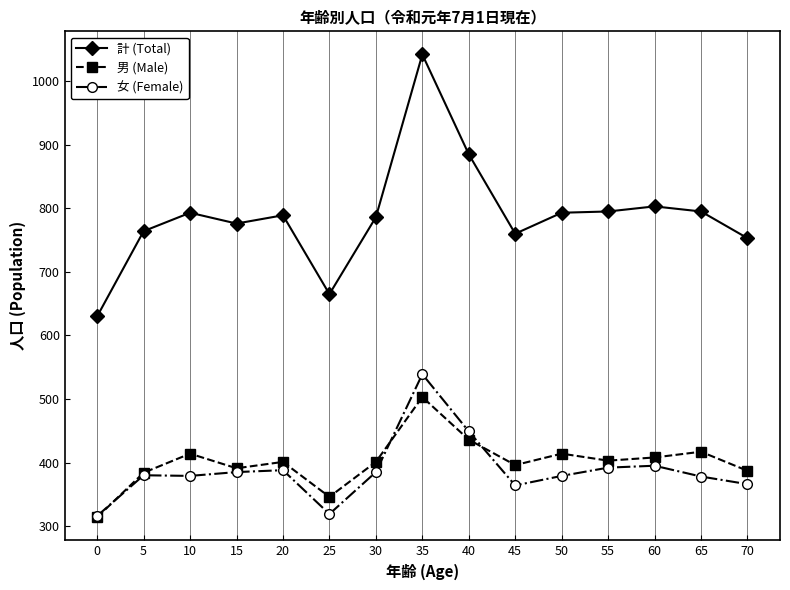

True or false: 女 (Female) has a value of 366 at 70.

True